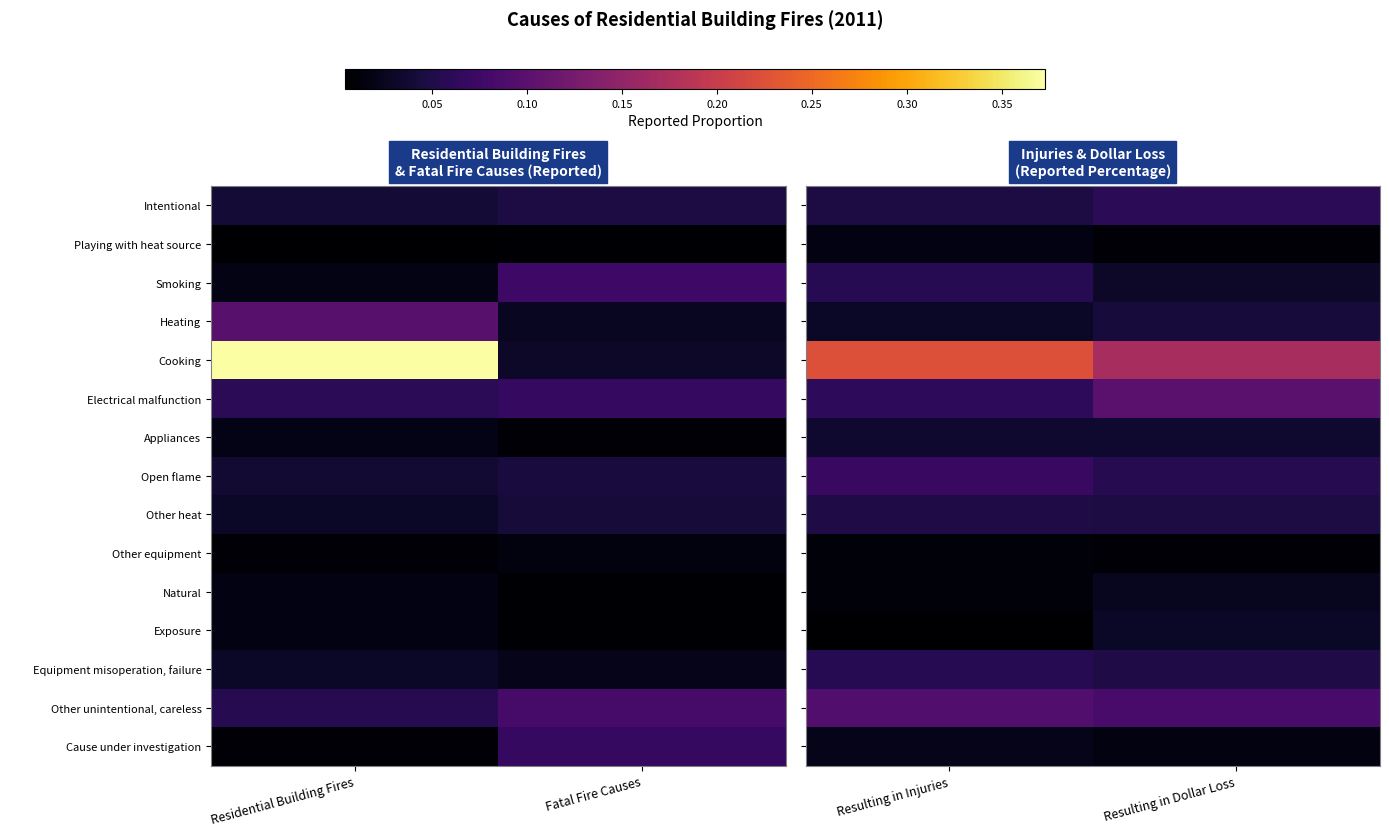

List the series in order of their peak value, lowest first.

Other equipment, Playing with heat source, Cause under investigation, Natural, Exposure, Appliances, Heating, Other heat, Equipment misoperation, failure, Smoking, Intentional, Open flame, Other unintentional, careless, Electrical malfunction, Cooking